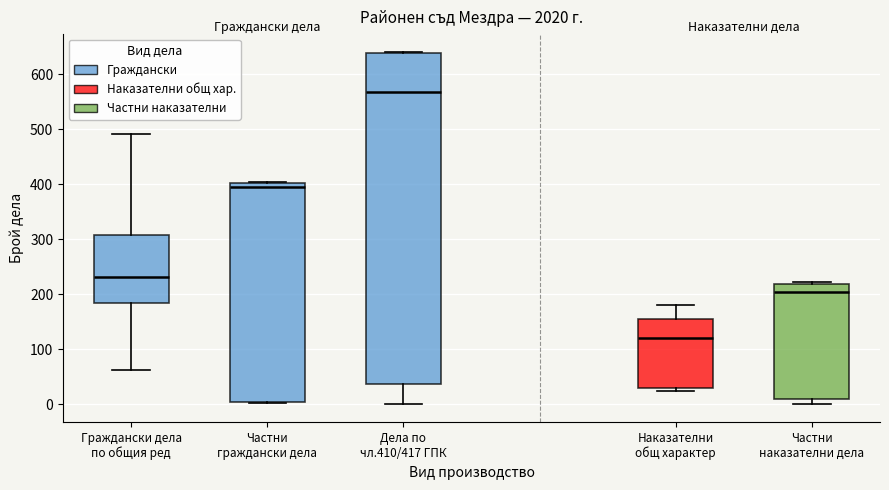

Reading left to right, read every box against the y-axis: the position of its median line, the range the box covers, and the ends of its whiskers. The values are not printed on the chart, so give them approximately, as read against the axis.

Граждански дела по общия ред: median 230, box 180 to 310, whiskers 60 to 490
Частни граждански дела: median 400 (just below the box's upper edge), box 0 to 400, whiskers 0 to 400
Дела по чл.410/417 ГПК: median 570, box 40 to 640, whiskers 0 to 640
Наказателни общ характер: median 120, box 30 to 150, whiskers 20 to 180
Частни наказателни дела: median 200, box 10 to 220, whiskers 0 to 220 (just above the box's upper edge)